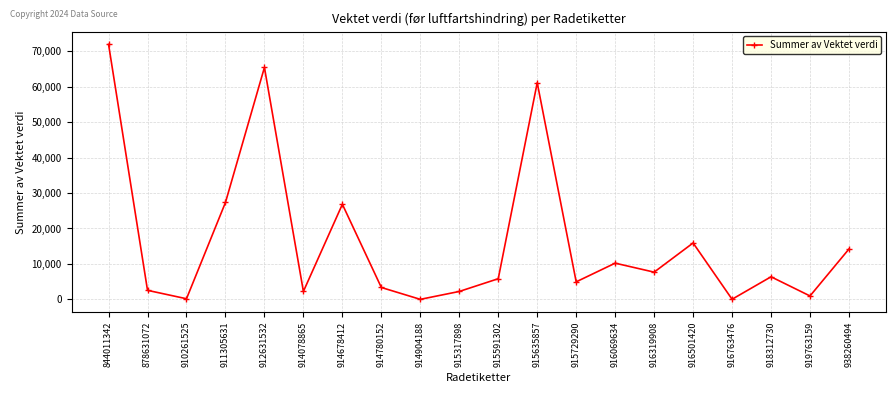

What is the difference between the maximum and minimum values?

71919.9